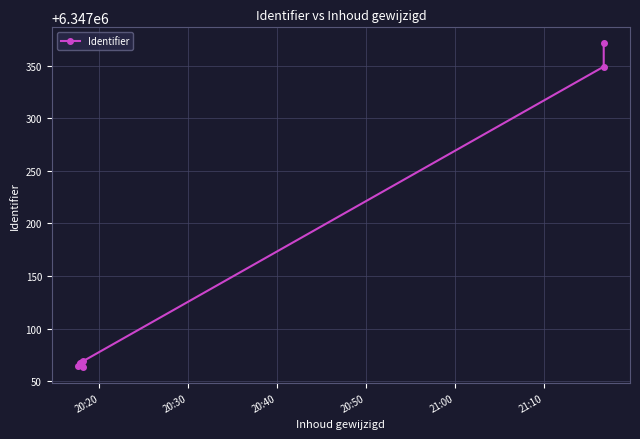

What is the sum of all values?

50777119